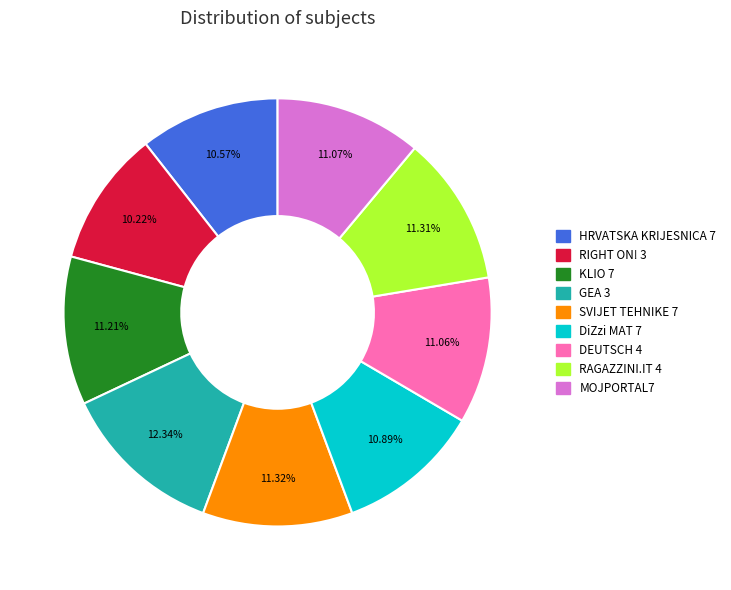

Is the sum of KLIO 7 and RAGAZZINI.IT 4 greater than half?

No